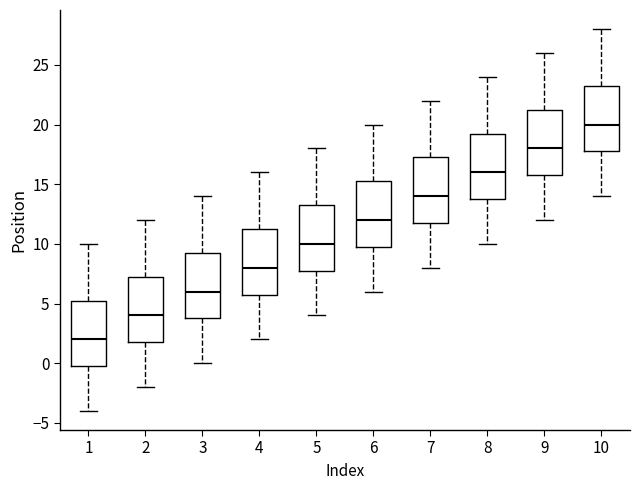

Which box has the lowest median line?

1